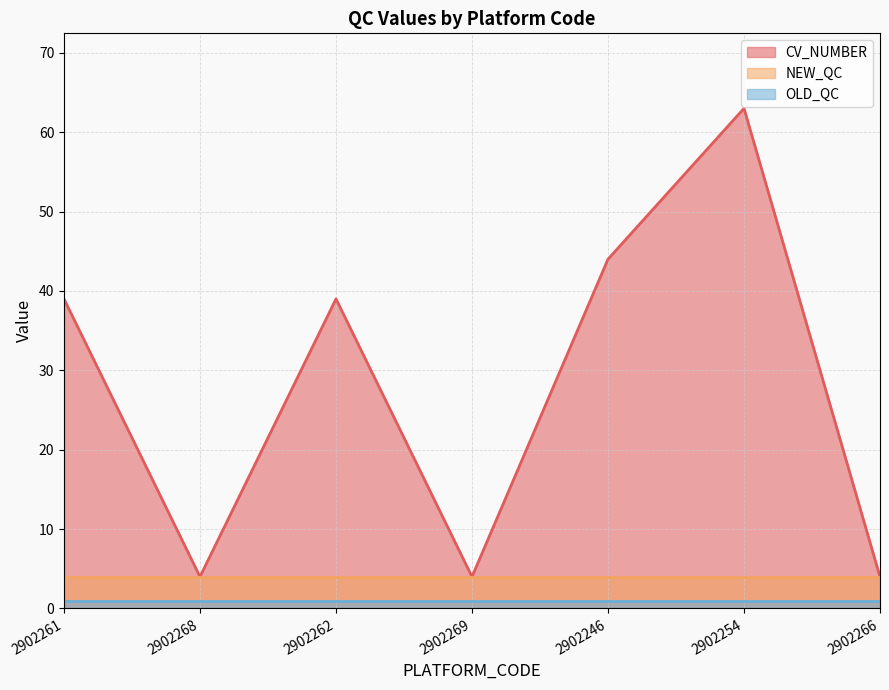

Which series has the largest total across all categories?

CV_NUMBER